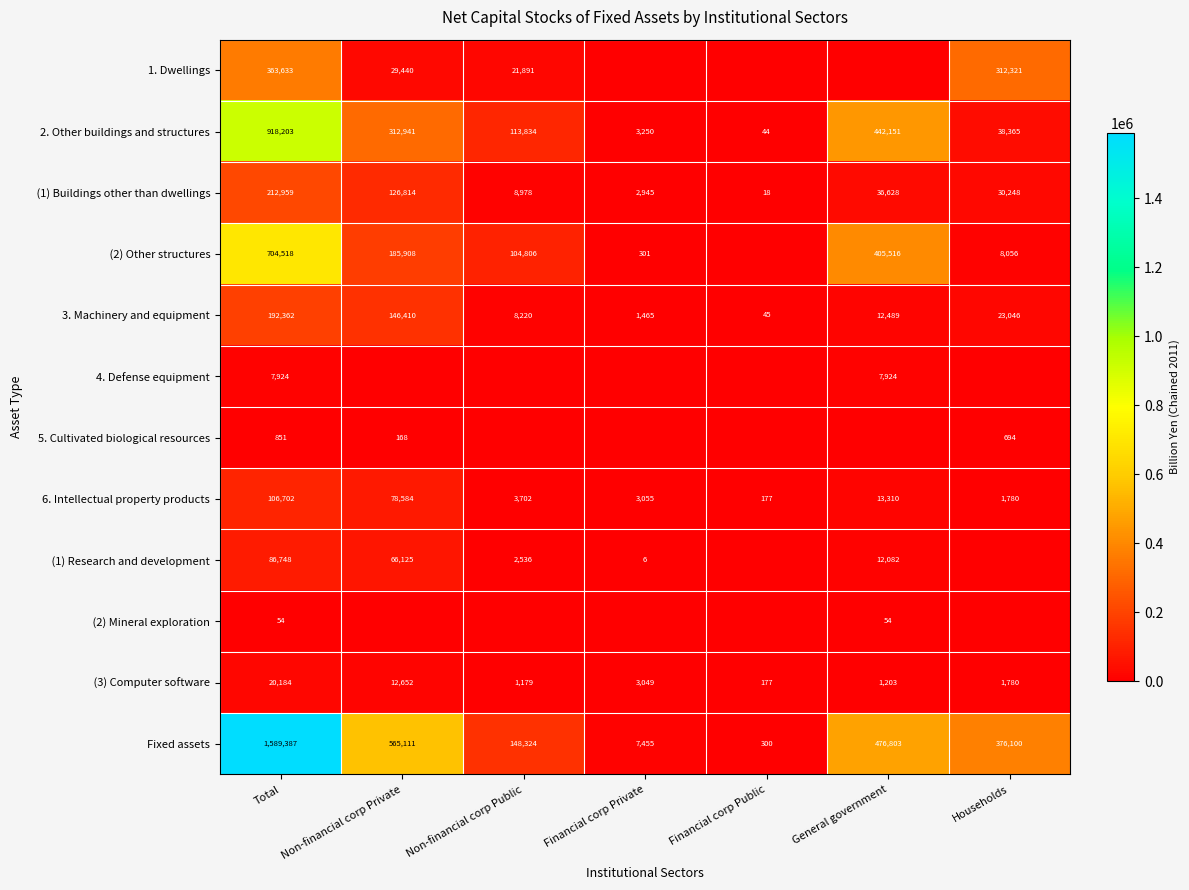

What is the average value of the 6. Intellectual property products series?

29616